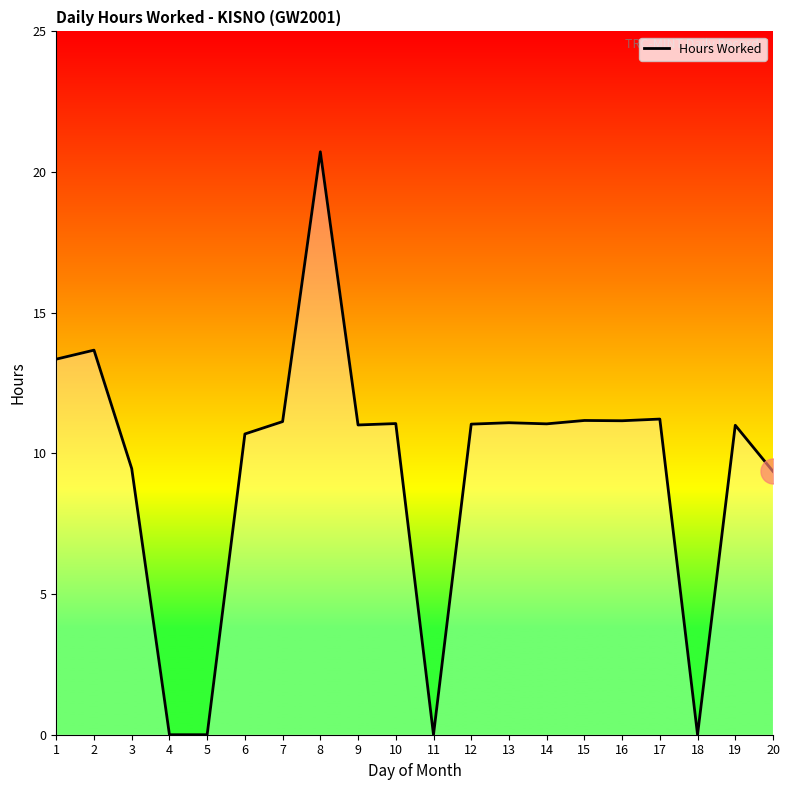

What is the sum of all values?

188.2